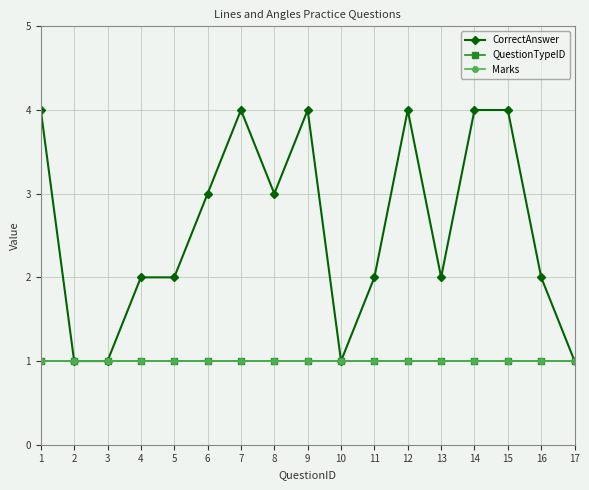

Rank the categories by CorrectAnswer value from lowest to highest.

2, 3, 10, 17, 4, 5, 11, 13, 16, 6, 8, 1, 7, 9, 12, 14, 15